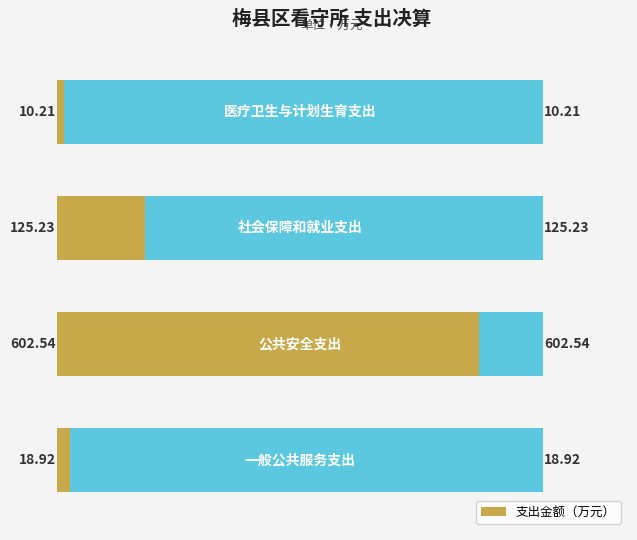

Where is the data nearest to the value 306?

2